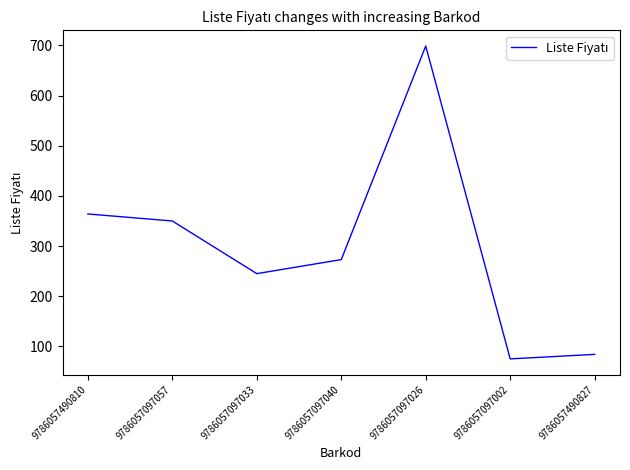

How many values are below 273?

3